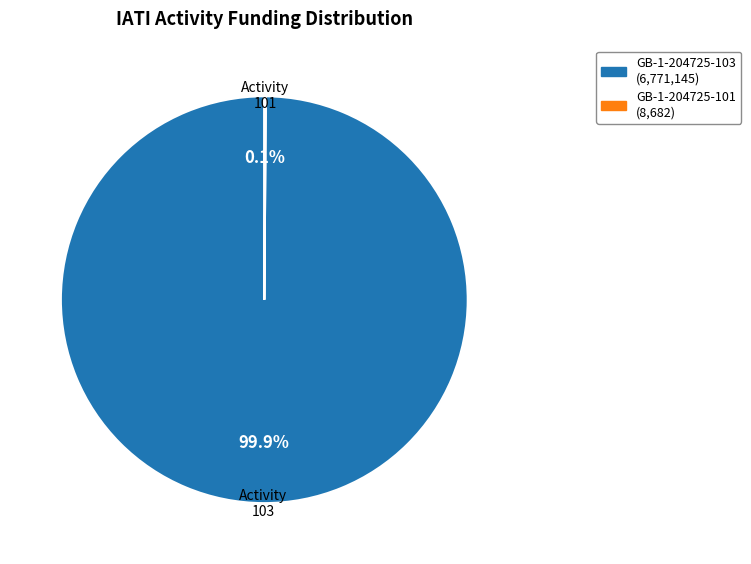

What percentage is NOT represented by GB-1-204725-103?

0.1%